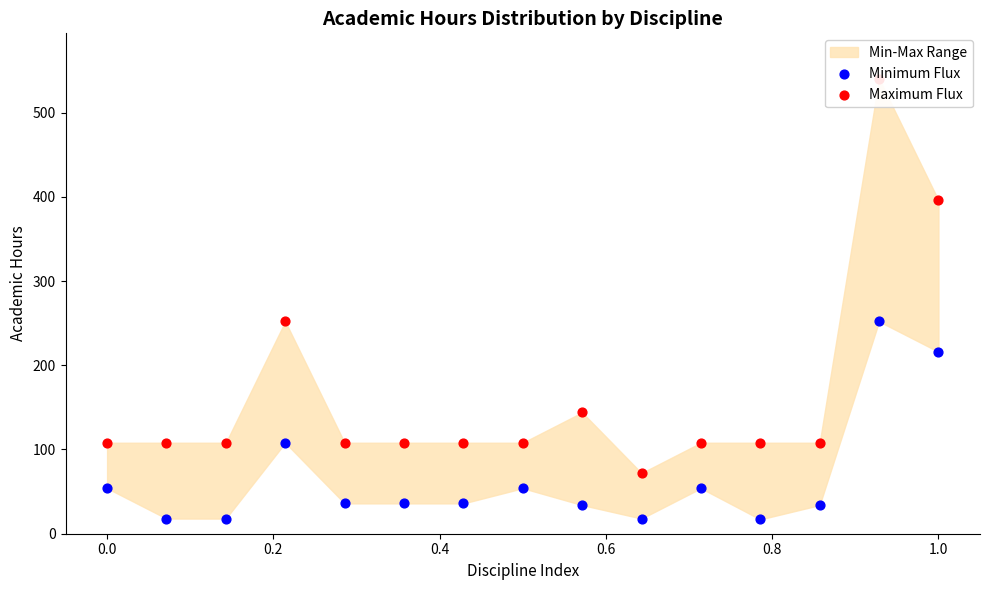

Which series reaches the maximum Y coordinate?

Maximum Flux